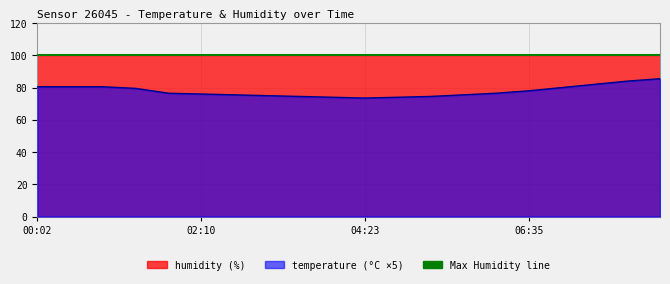

How many data points does each series have?

20